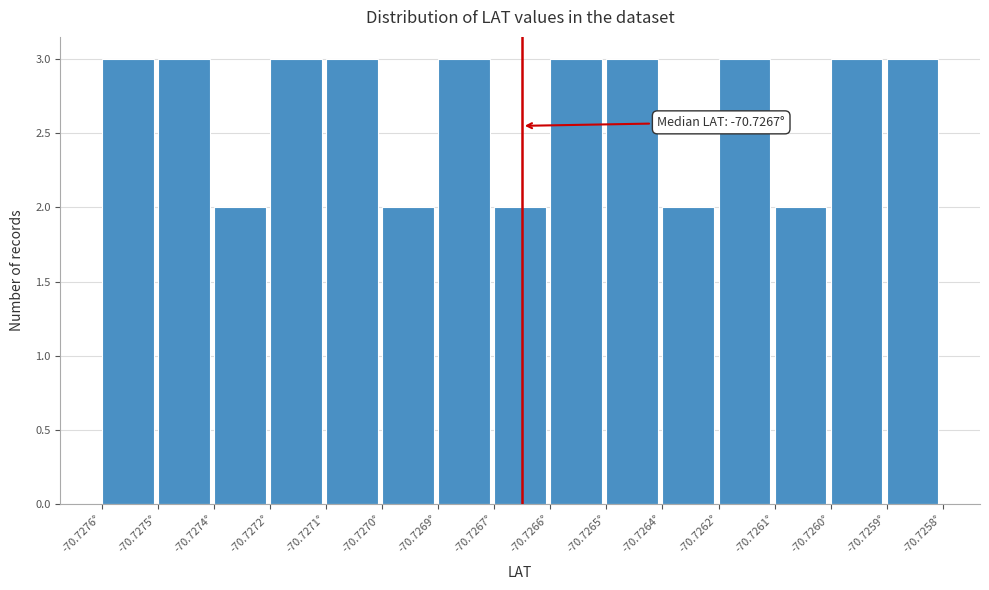

Reading left to right, extract all data points from this chart.

-70.7276°=3	-70.7275°=3	-70.7274°=2	-70.7272°=3	-70.7271°=3	-70.7270°=2	-70.7269°=3	-70.7267°=2	-70.7266°=3	-70.7265°=3	-70.7264°=2	-70.7262°=3	-70.7261°=2	-70.7260°=3	-70.7259°=3